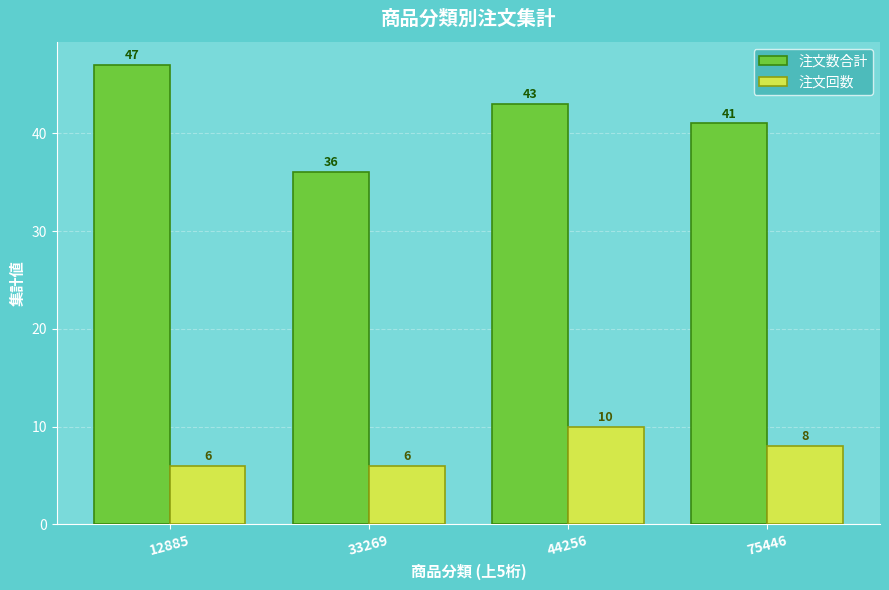

Is it true that 注文回数 equals 8 at 75446?

True